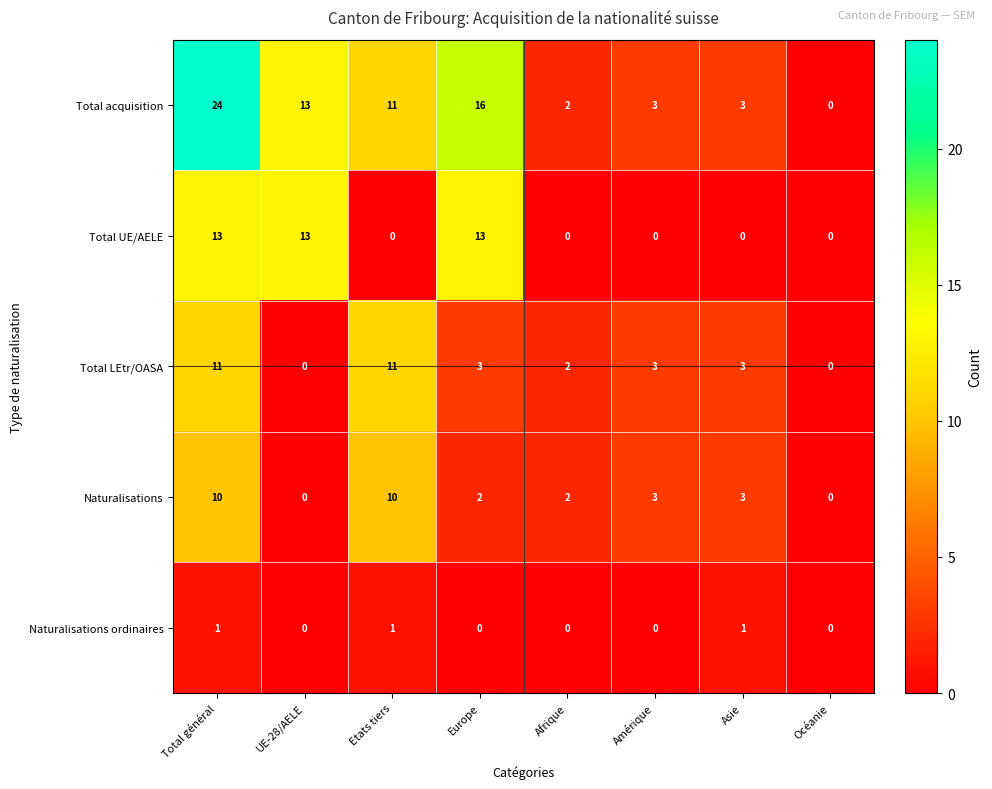

What is the sum of all Naturalisations values?

30